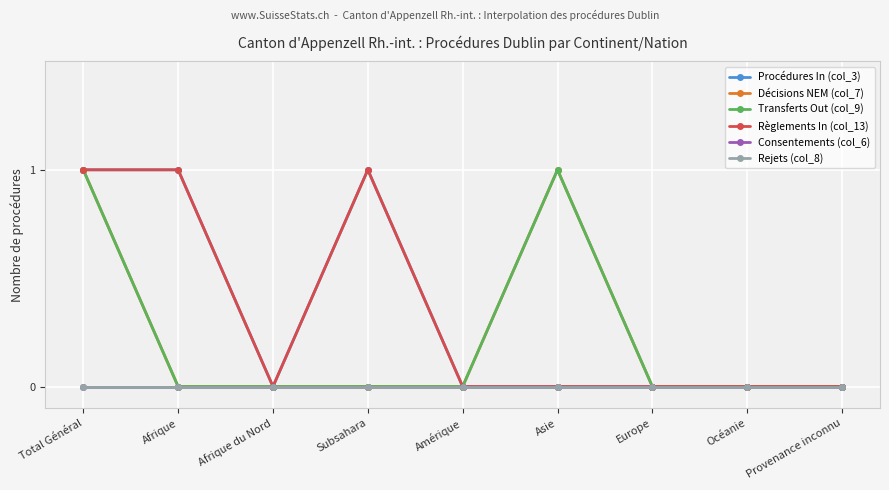

What is the difference between the maximum and minimum values in the Procédures In (col_3) series?

1